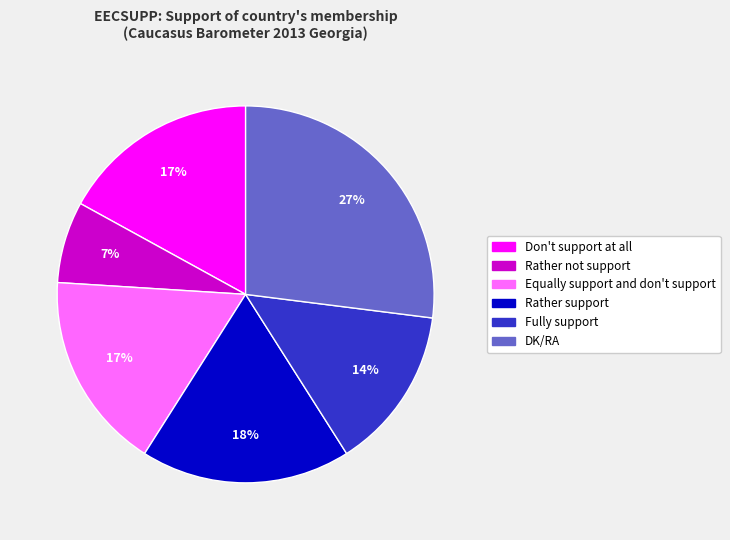

How many slices are in this pie chart?

6